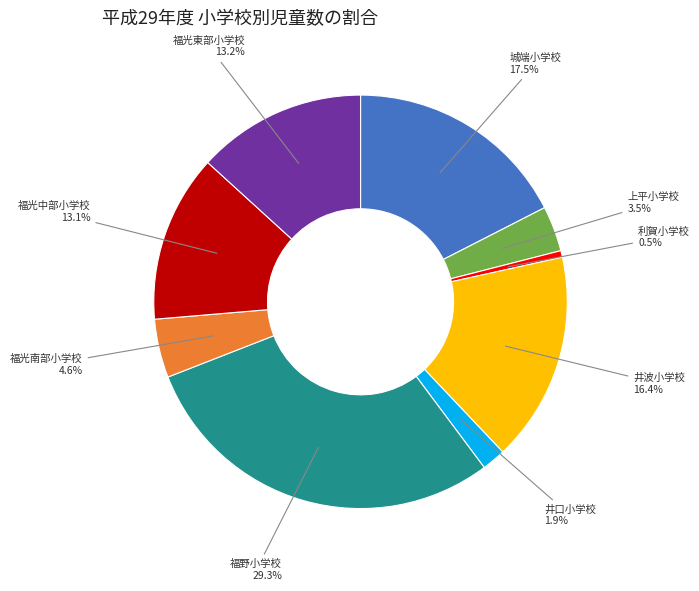

Is there a majority slice in this chart?

No